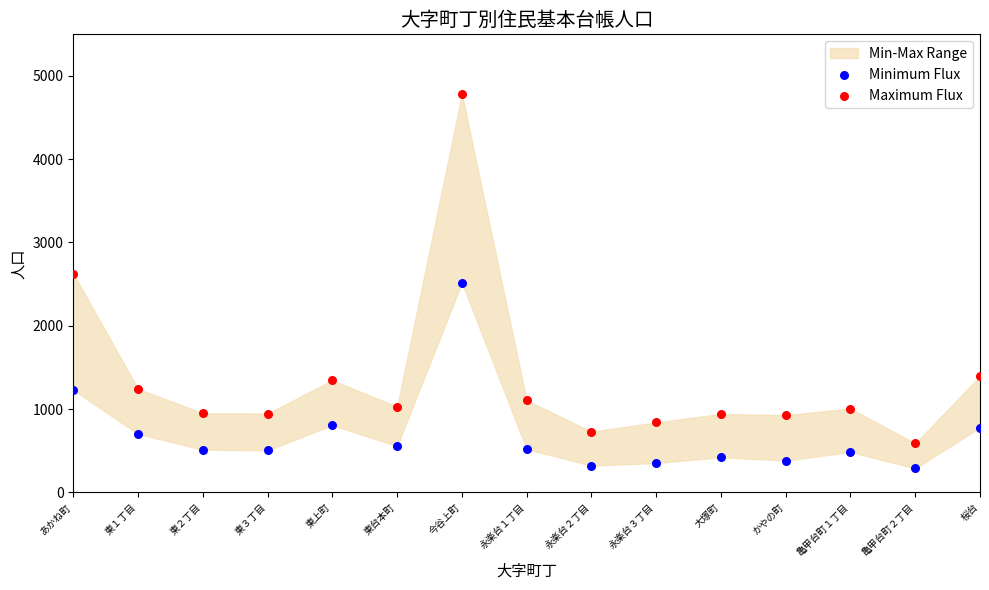

Which series reaches the maximum Y coordinate?

Maximum Flux